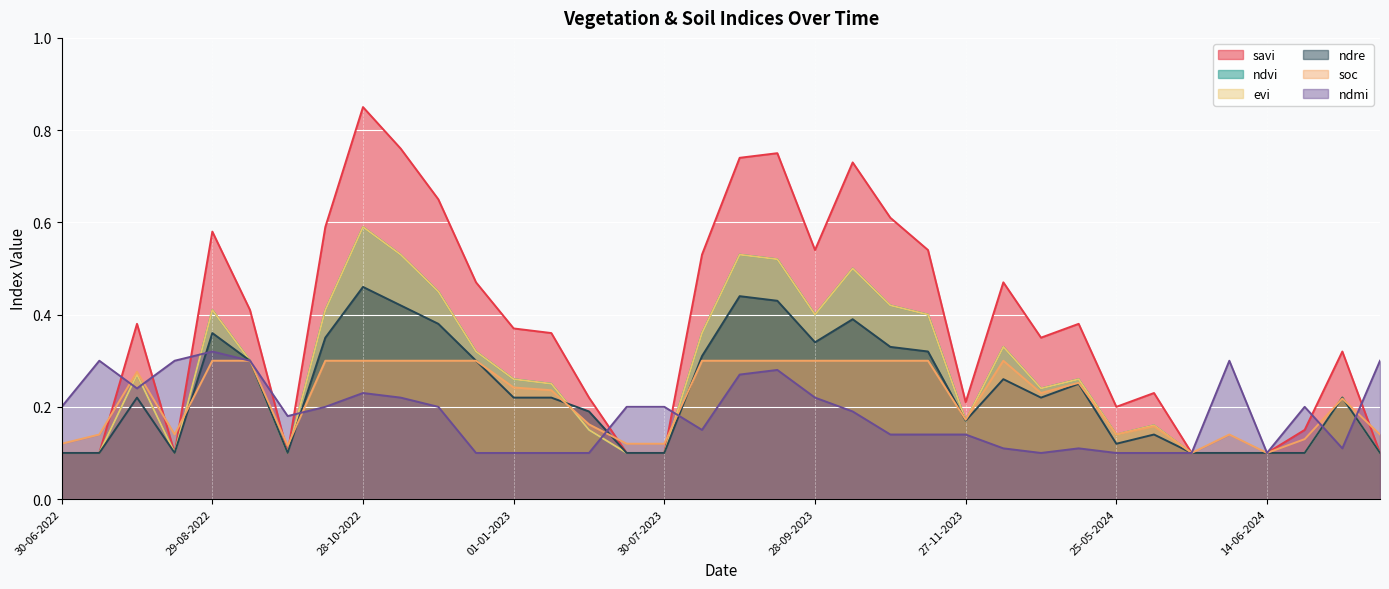

Which label corresponds to the largest value in the chart?

28-10-2022